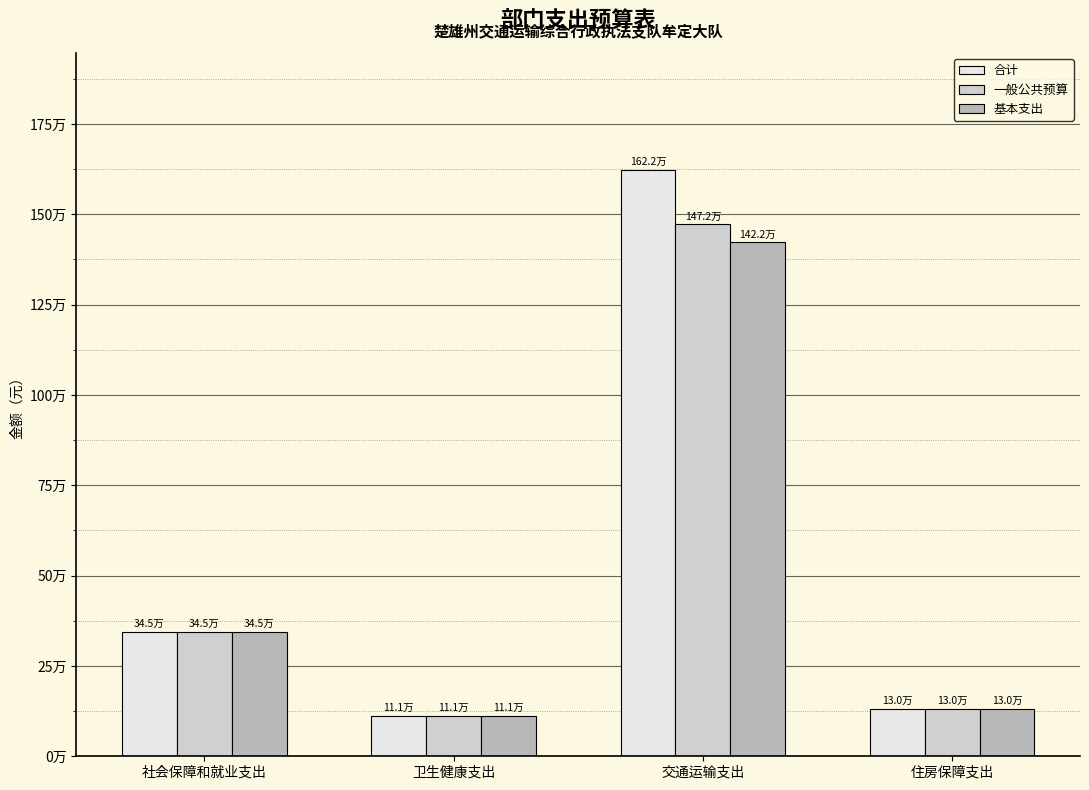

What are all the series names shown in the legend?

合计, 一般公共预算, 基本支出